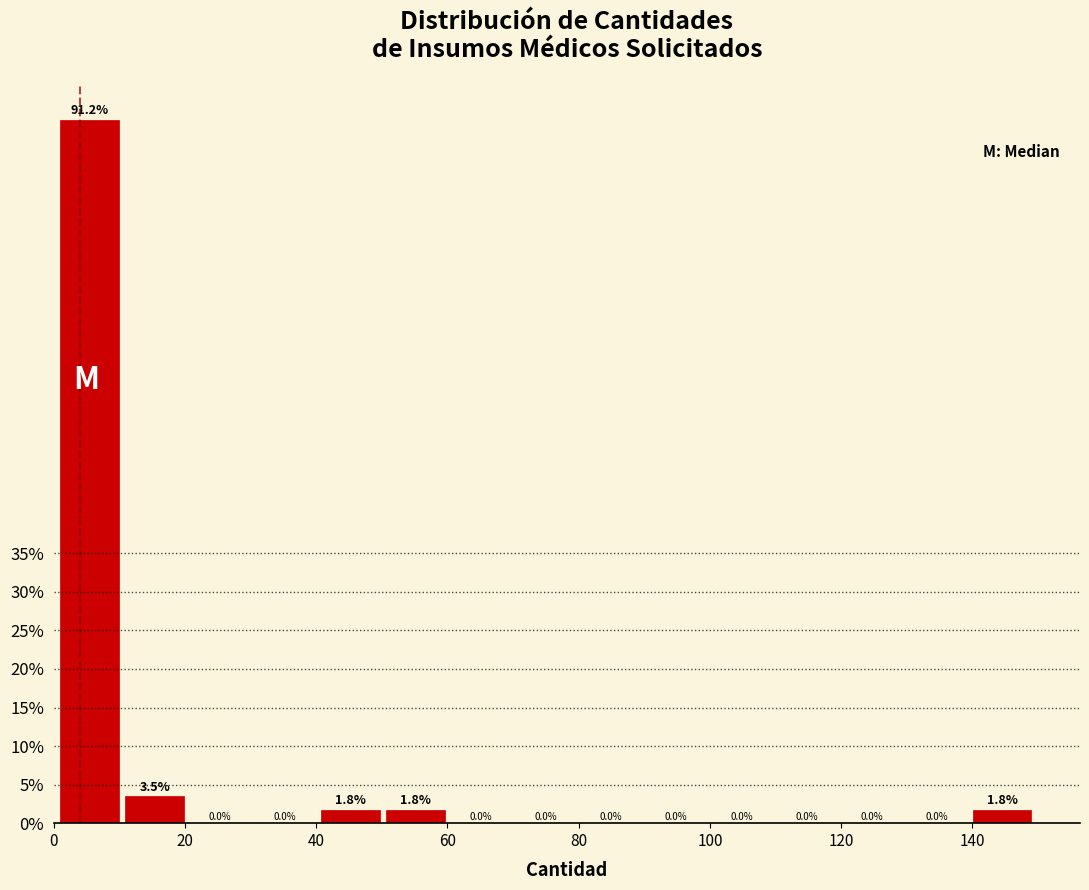

Reading left to right, transcribe this chart: for each bar, give the range it covers on the x-axis and its height. The bar edges are not printed on the chart, so give them approximately, as read against the axis.

2 to 10: 91.2
10 to 20: 3.5
20 to 30: 0.0
30 to 40: 0.0
40 to 50: 1.8
50 to 60: 1.8
60 to 70: 0.0
70 to 80: 0.0
80 to 90: 0.0
90 to 100: 0.0
100 to 110: 0.0
110 to 120: 0.0
120 to 130: 0.0
130 to 140: 0.0
140 to 150: 1.8